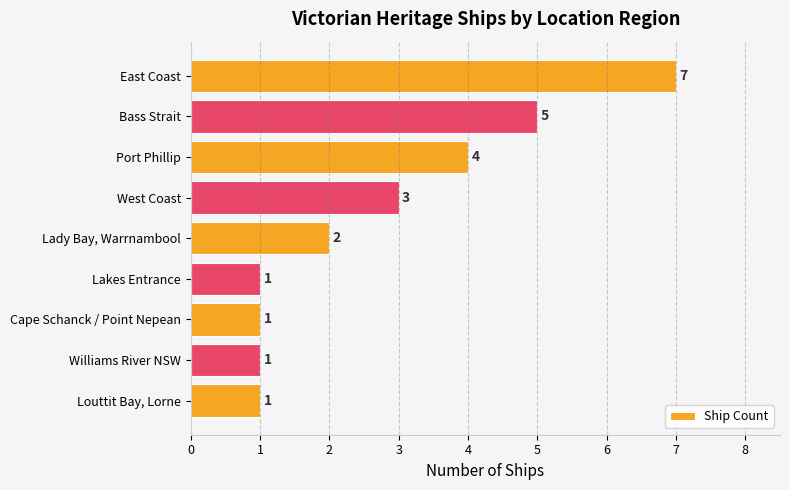

At which category does the chart reach its peak across all series?

East Coast